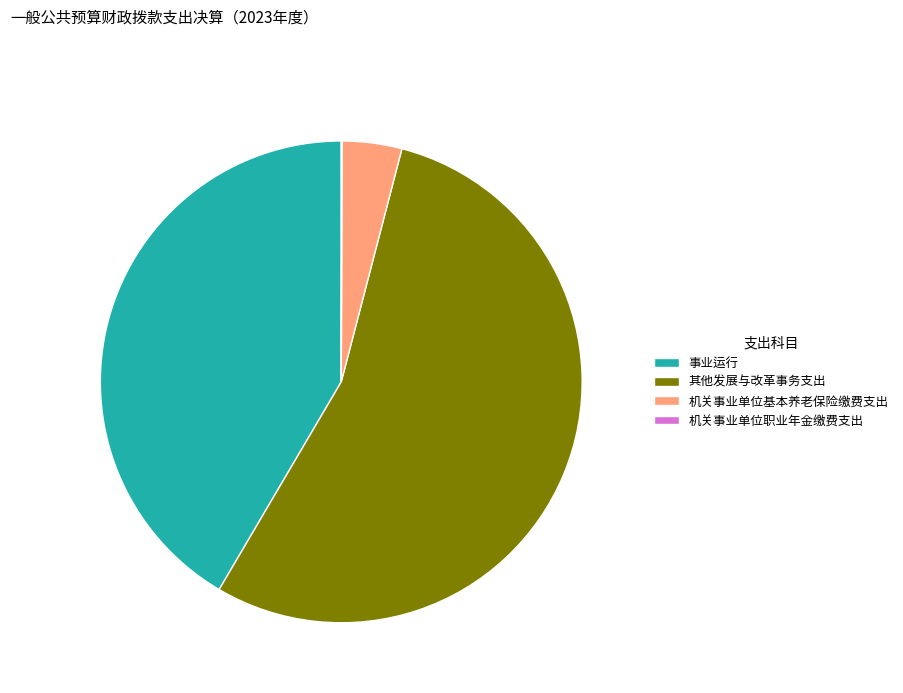

Which category has the biggest portion of the pie?

其他发展与改革事务支出